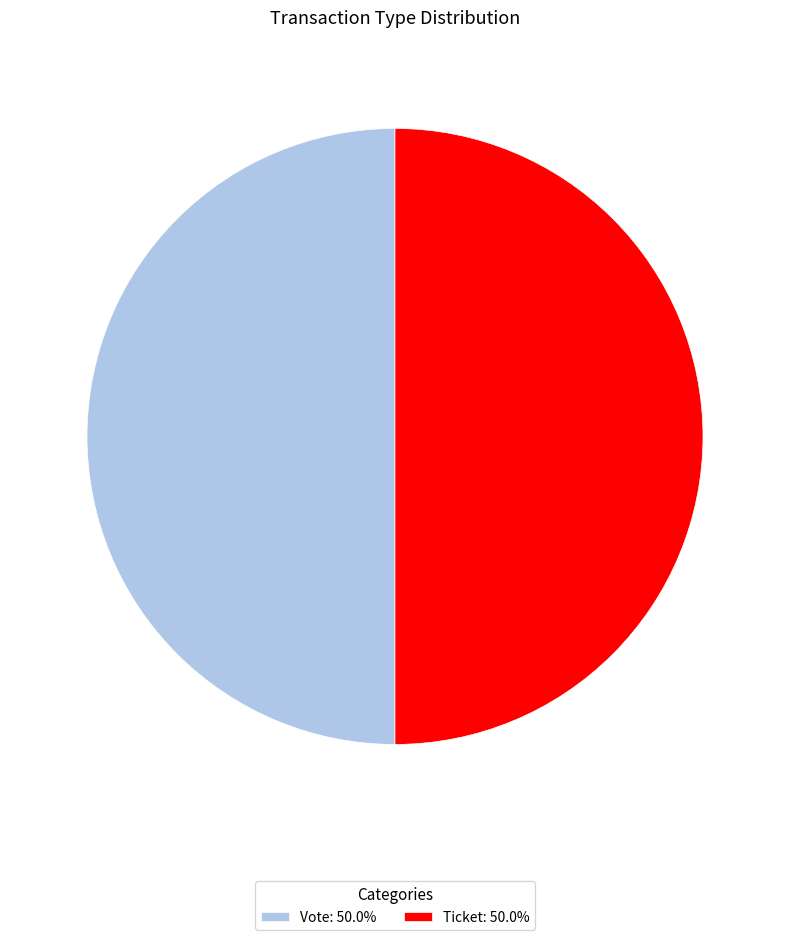

Approximately how many times larger is the value at Vote: 50.0% compared to Ticket: 50.0%?

1.0